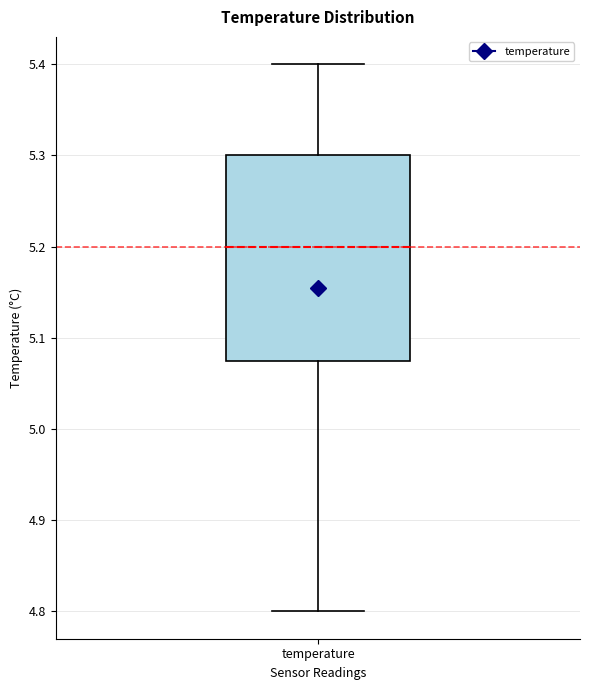

Read this box plot against the y-axis: the position of the median line, the range covered by the box, and the ends of both whiskers. The values are not printed on the chart, so give them approximately, as read against the axis.

median 5.20, box 5.08 to 5.30, whiskers 4.80 to 5.40